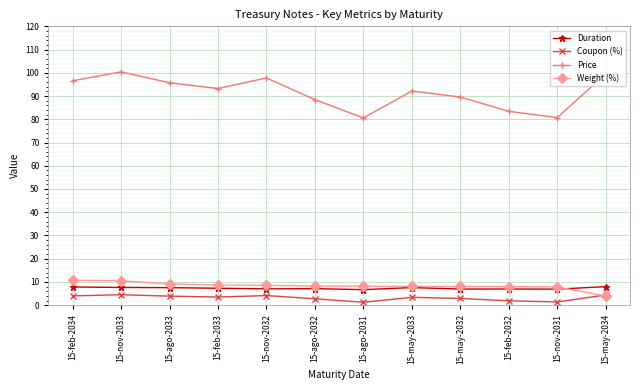

What is the minimum value for Duration?

6.7